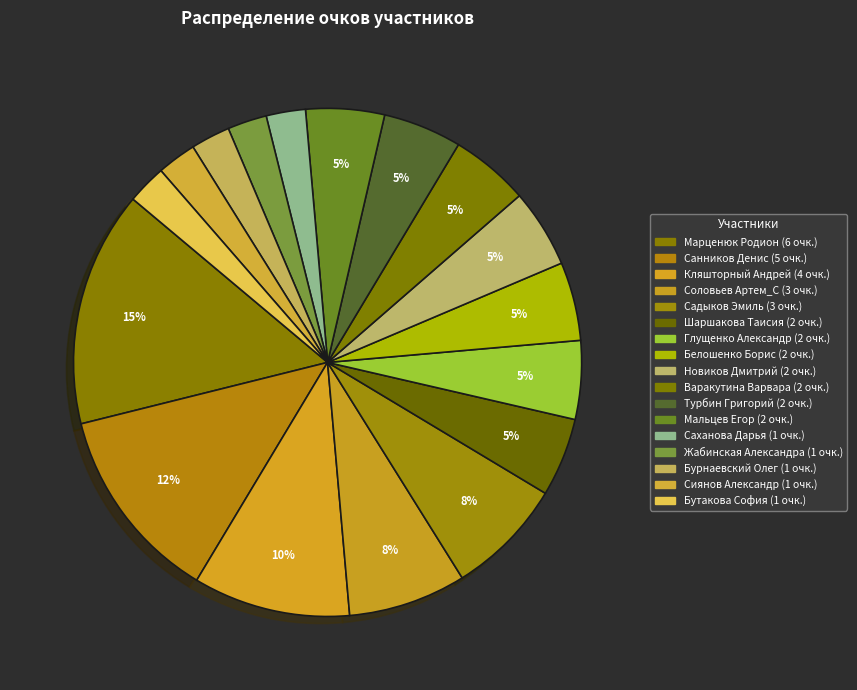

What is the smallest slice in the pie chart?

Саханова Дарья